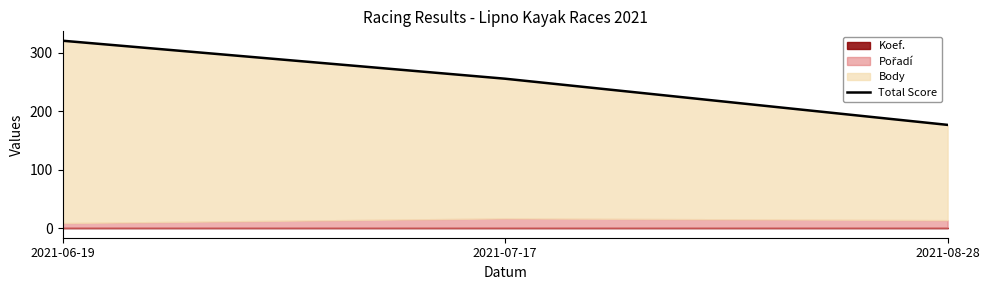

The chart shows a value of 256 at 2021-07-17. True or false?

True